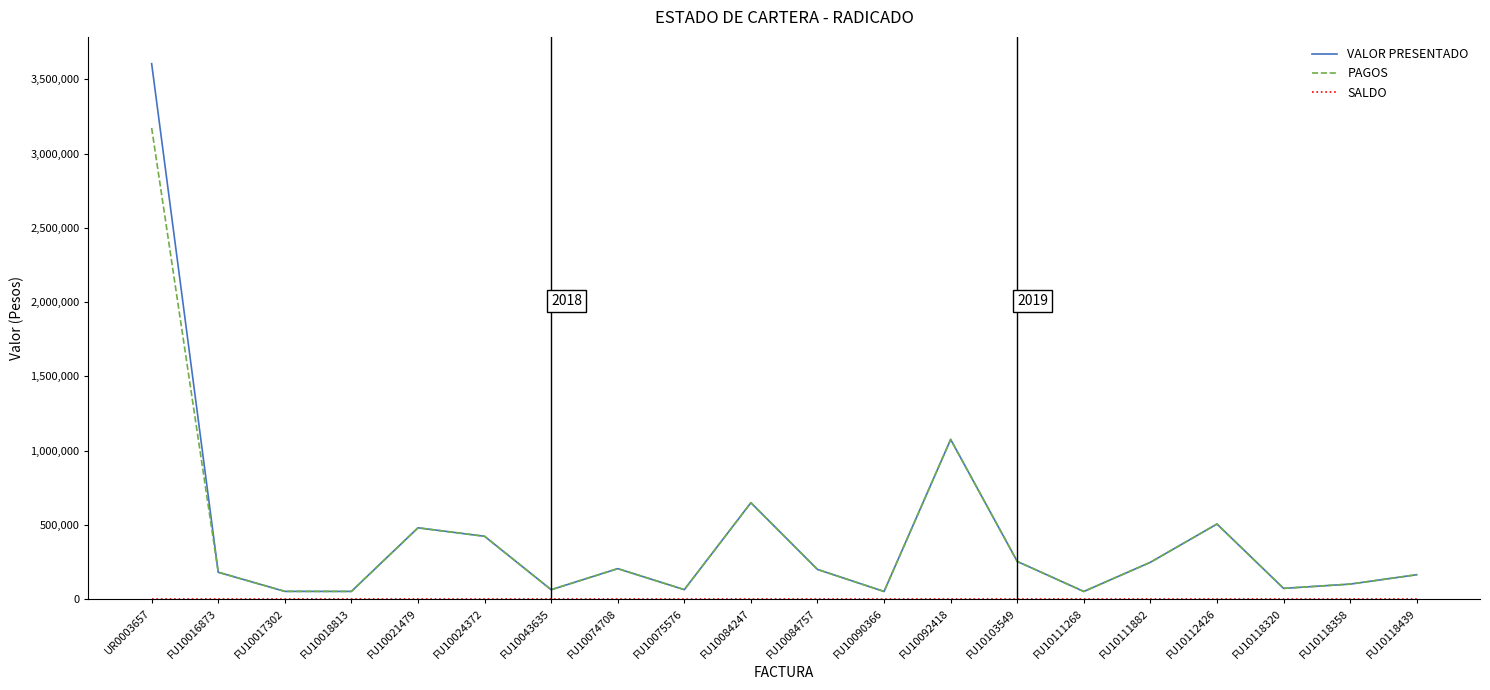

True or false: VALOR PRESENTADO has more than 1 points higher than both neighbors.

True